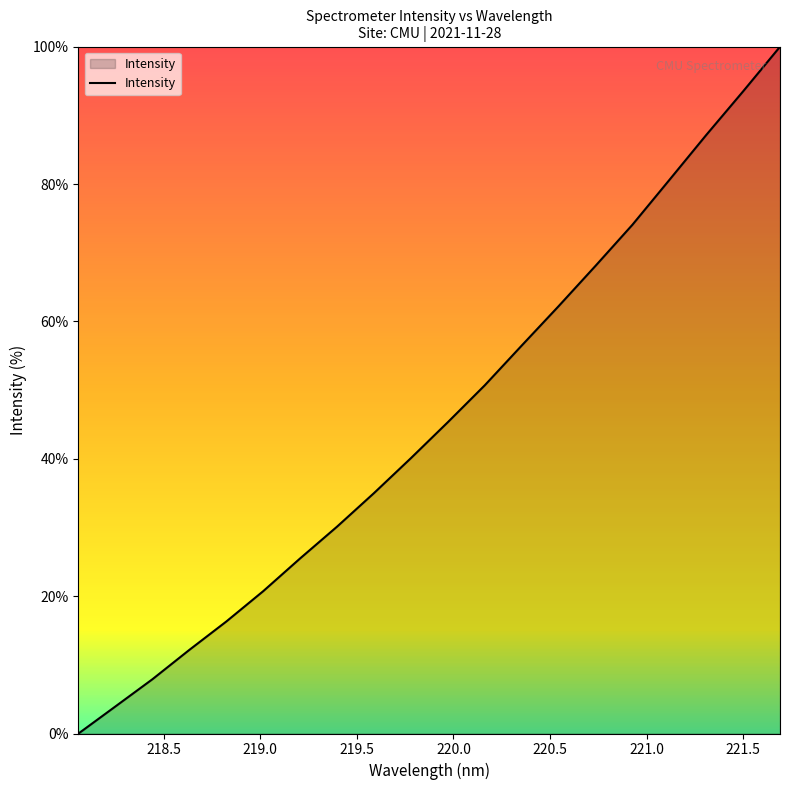

What is the difference between the maximum and minimum values?

100.0